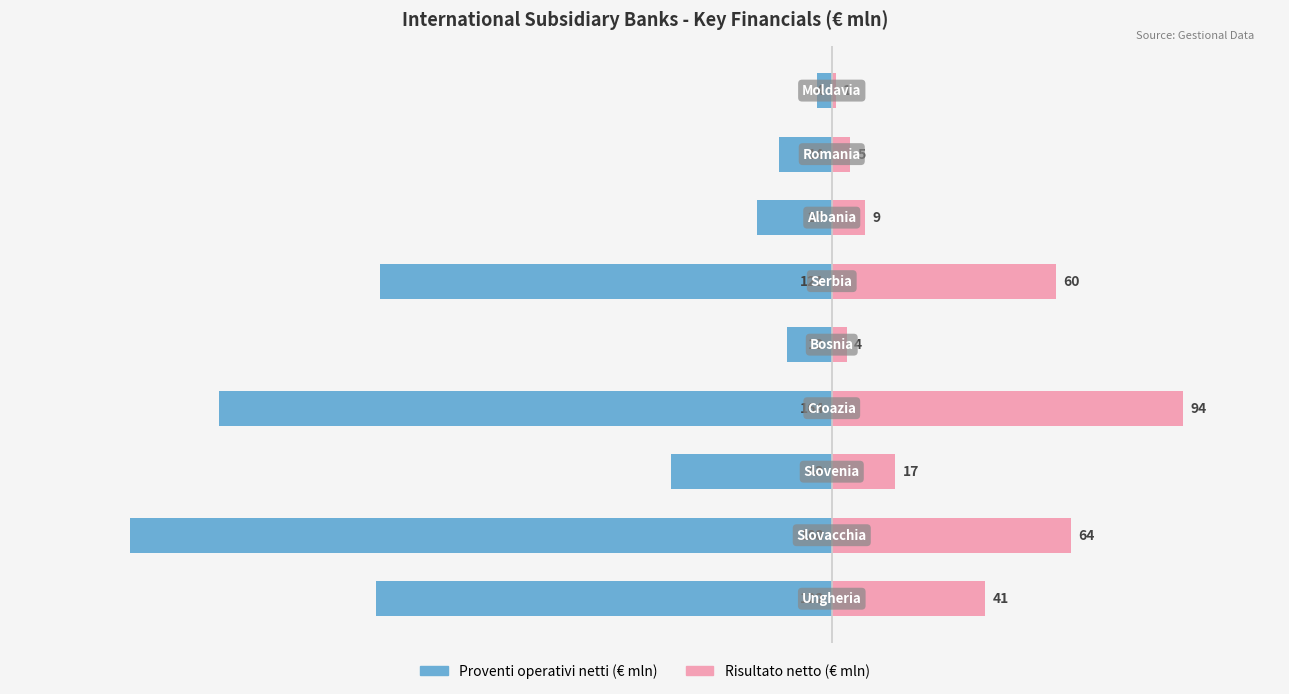

Is it true that Risultato netto equals 64 at 1?

True